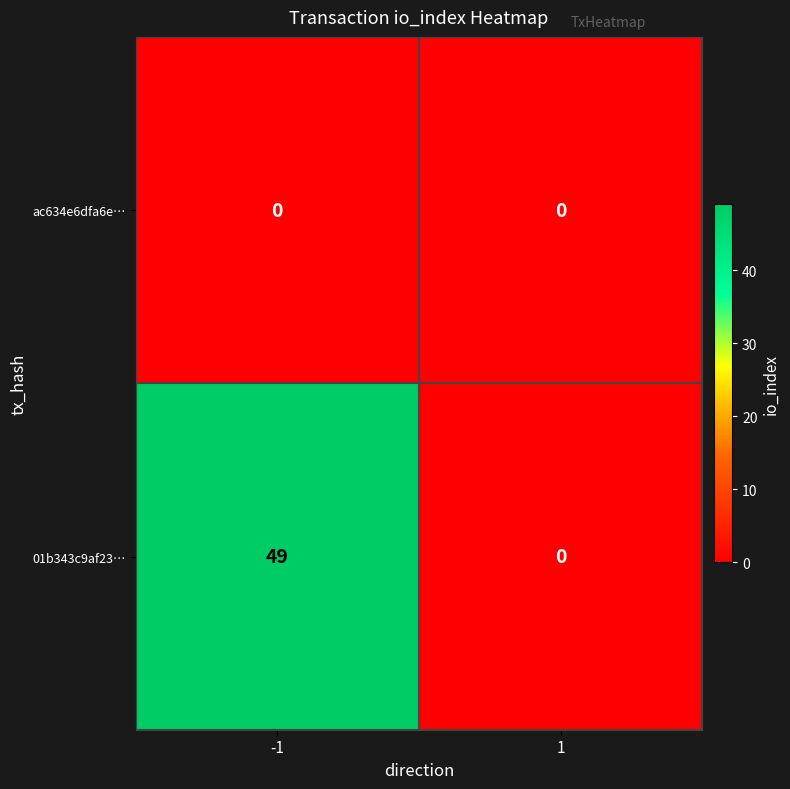

True or false: 01b343c9af23… has a value of 22 at 1.

False